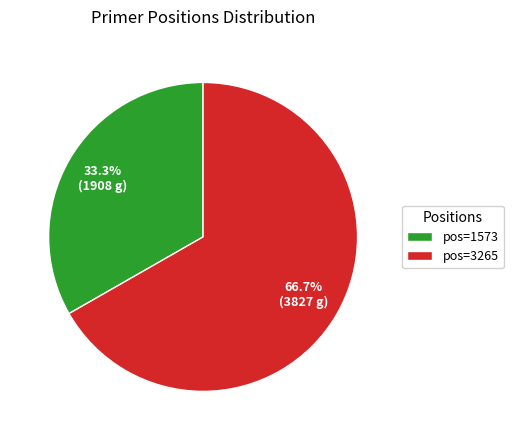

How many slices are in this pie chart?

2